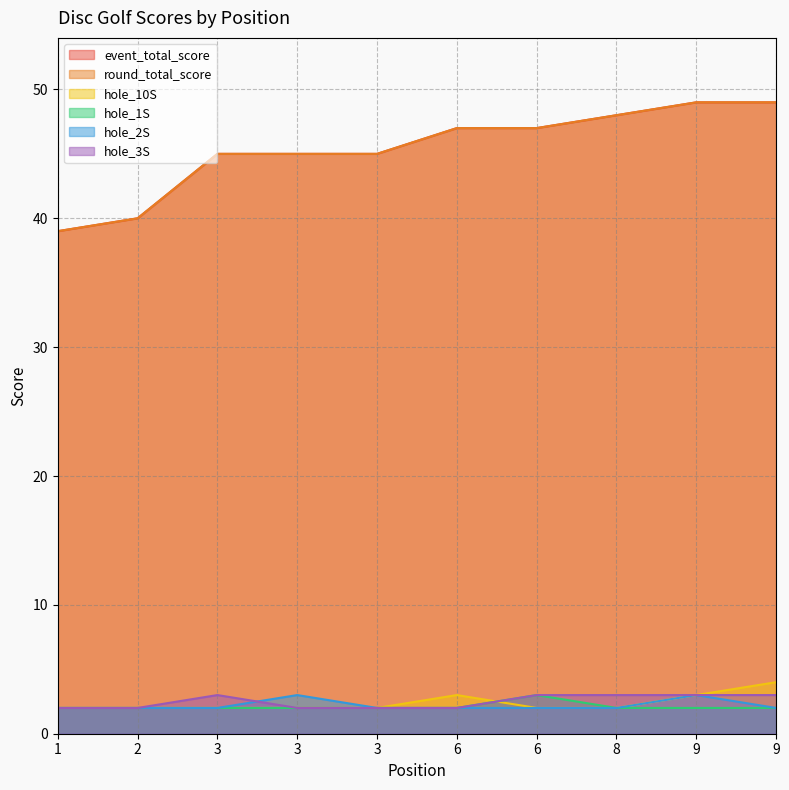

How many data points in hole_1S are above 2?

1